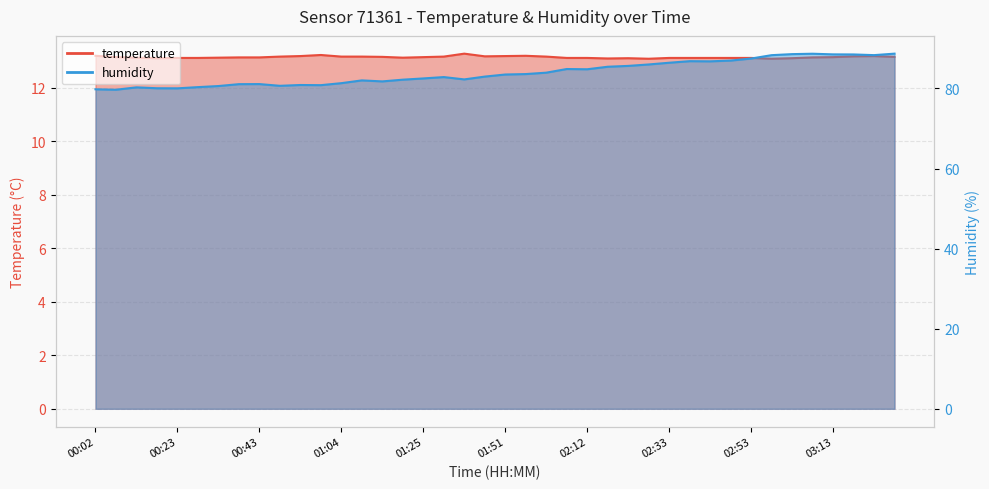

Reading left to right, transcribe all the data shown in this chart.

temperature: 00:02=13.2	00:07=13.1	00:12=13.1	00:18=13.1	00:23=13.1	00:28=13.1	00:33=13.1	00:38=13.1	00:43=13.1	00:48=13.2	00:54=13.2	00:59=13.2	01:04=13.2	01:09=13.2	01:14=13.2	01:19=13.1	01:25=13.1	01:30=13.2	01:36=13.3	01:46=13.2	01:51=13.2	01:56=13.2	02:01=13.2	02:07=13.1	02:12=13.1	02:17=13.1	02:22=13.1	02:28=13.1	02:33=13.1	02:38=13.1	02:43=13.1	02:48=13.1	02:53=13.1	02:58=13.1	03:03=13.1	03:08=13.1	03:13=13.1	03:18=13.2	03:23=13.2	03:28=13.2
humidity: 00:02=79.8	00:07=79.7	00:12=80.3	00:18=80.0	00:23=80.0	00:28=80.3	00:33=80.6	00:38=81.1	00:43=81.1	00:48=80.7	00:54=80.9	00:59=80.8	01:04=81.3	01:09=82.0	01:14=81.8	01:19=82.2	01:25=82.5	01:30=82.8	01:36=82.3	01:46=83.0	01:51=83.5	01:56=83.6	02:01=83.9	02:07=84.8	02:12=84.8	02:17=85.4	02:22=85.6	02:28=86.0	02:33=86.4	02:38=86.8	02:43=86.8	02:48=87.0	02:53=87.5	02:58=88.3	03:03=88.6	03:08=88.7	03:13=88.5	03:18=88.5	03:23=88.3	03:28=88.7